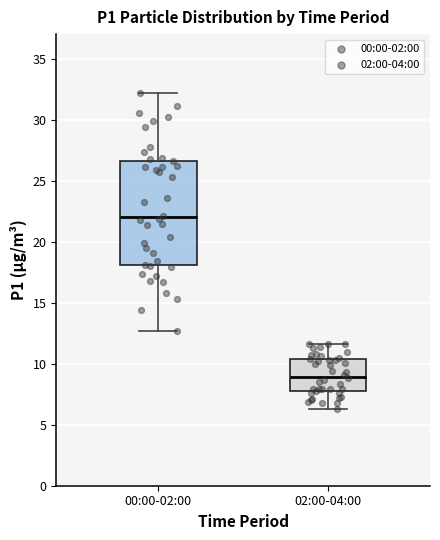

Reading left to right, read every box against the y-axis: the position of its median line, the range the box covers, and the ends of its whiskers. The values are not printed on the chart, so give them approximately, as read against the axis.

00:00-02:00: median 22.0, box 18.0 to 26.5, whiskers 12.5 to 32.0
02:00-04:00: median 9.0, box 8.0 to 10.5, whiskers 6.5 to 11.5